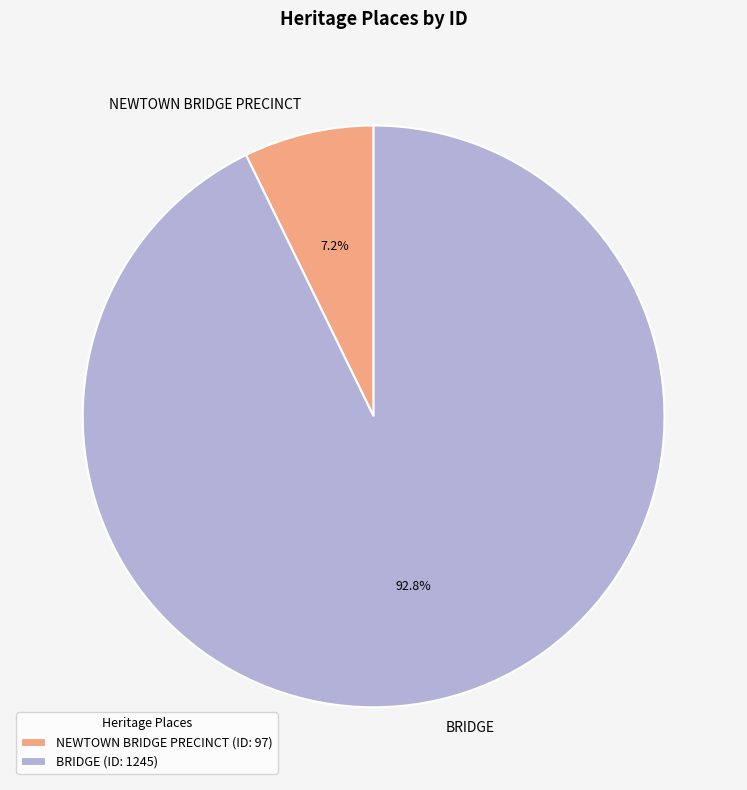

Count the number of slices in the pie.

2